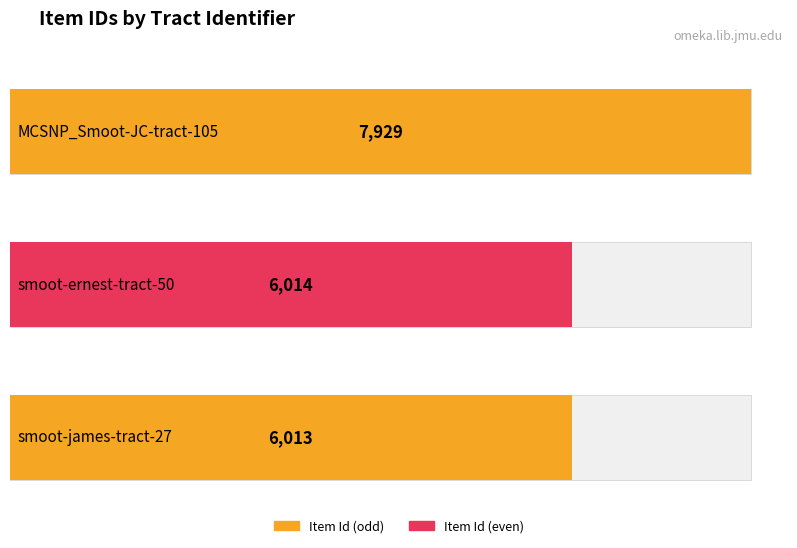

Where is the data nearest to the value 6971?

smoot-ernest-tract-50